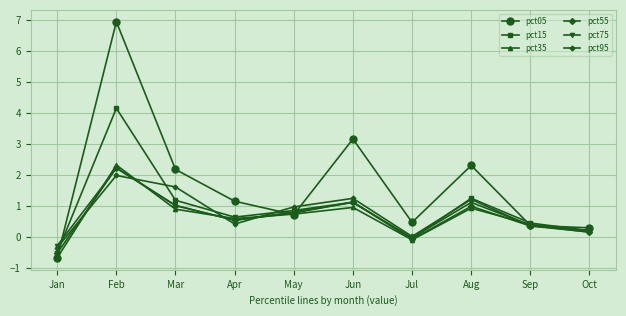

Which series changed the most between Feb and Aug?

pct05